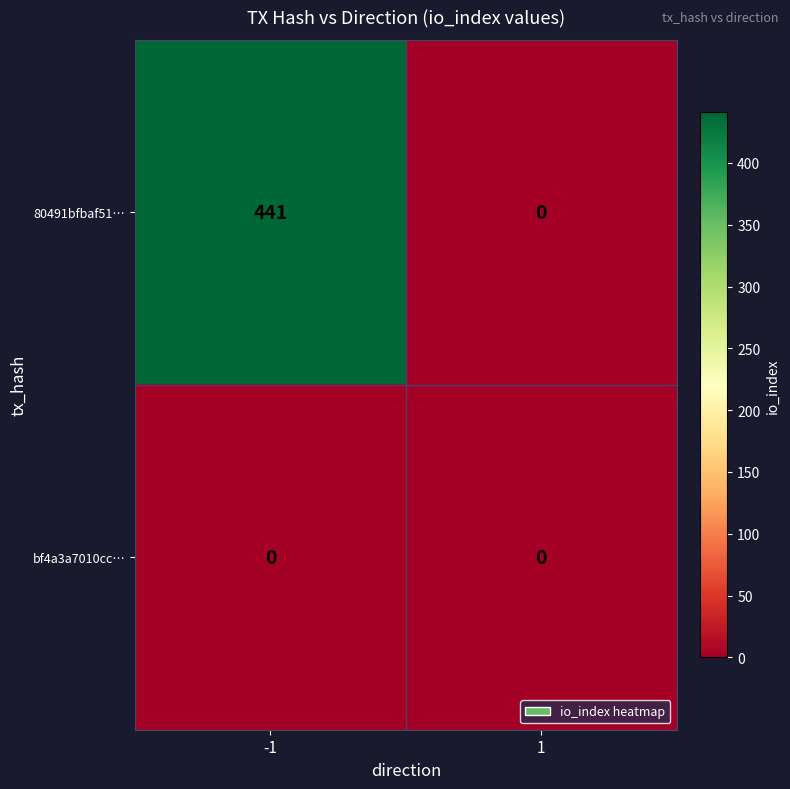

How many data points in 80491bfbaf51… are less than 441?

1